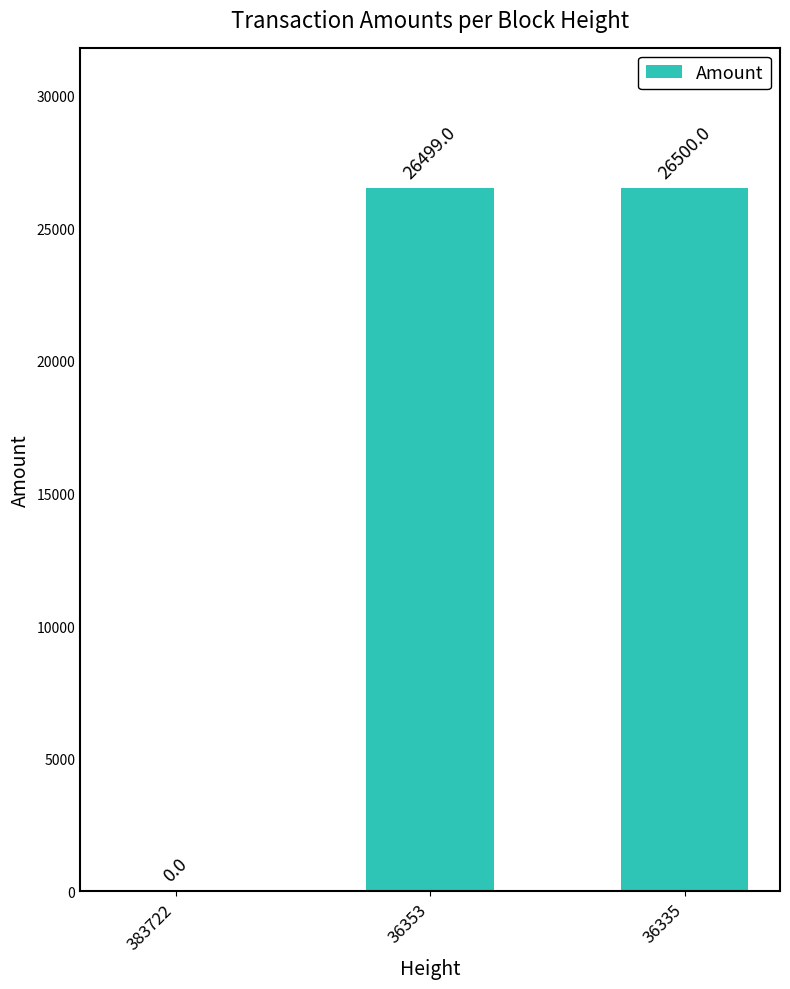

At which label is the value closest to 13250?

36353